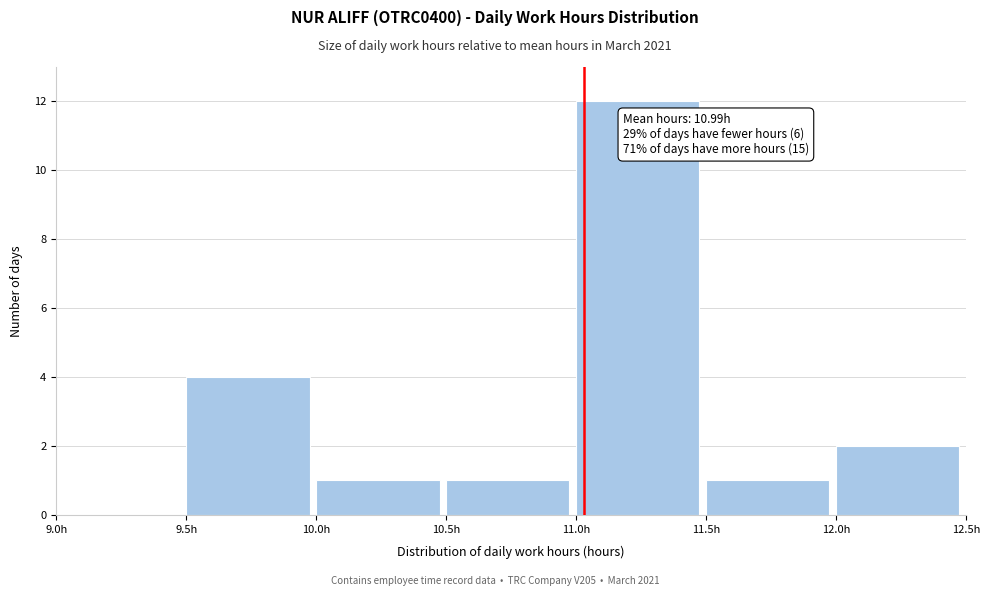

Over which range of the x-axis is the bar tallest?

11.0 to 11.5